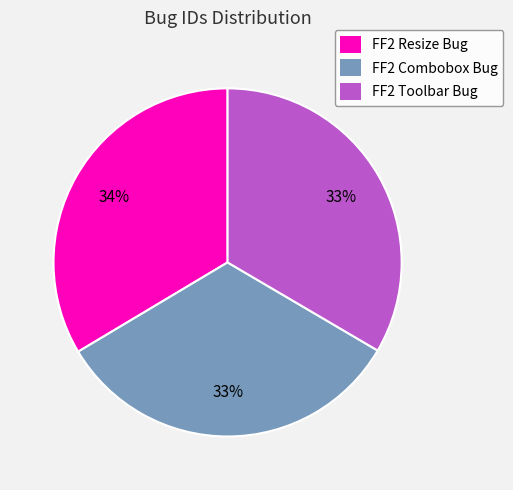

Does any single category account for the majority?

No